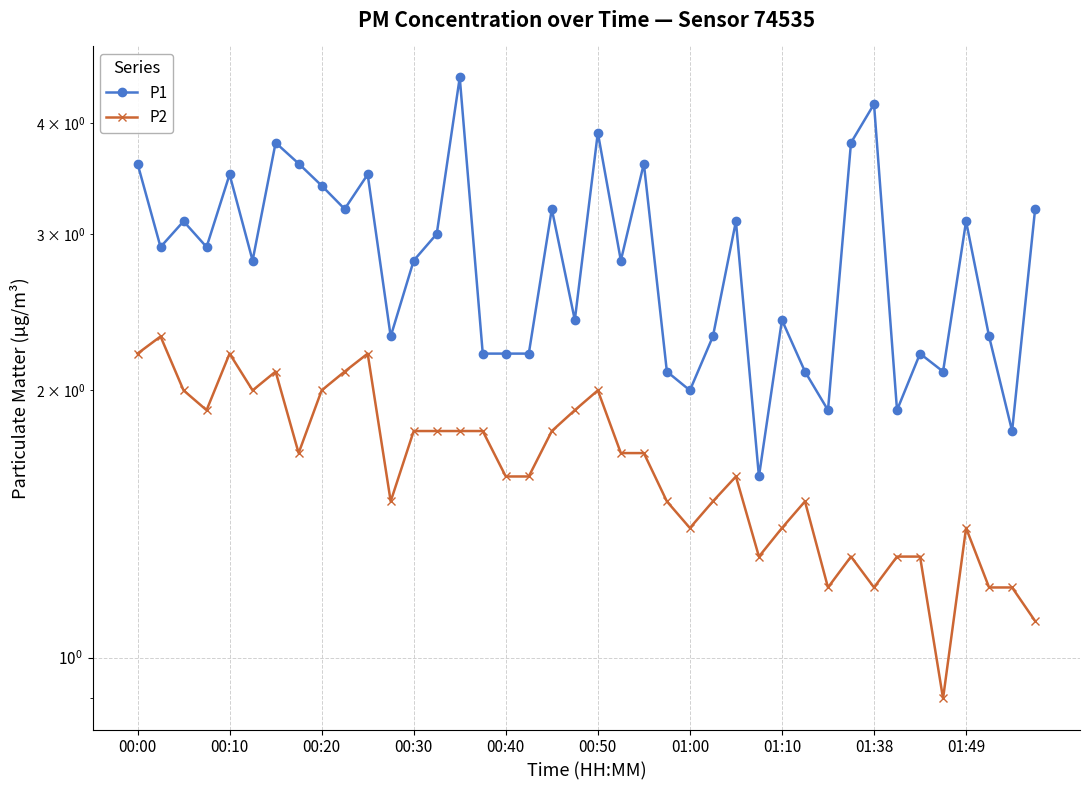

At how many categories does at least one series exceed 3?

17